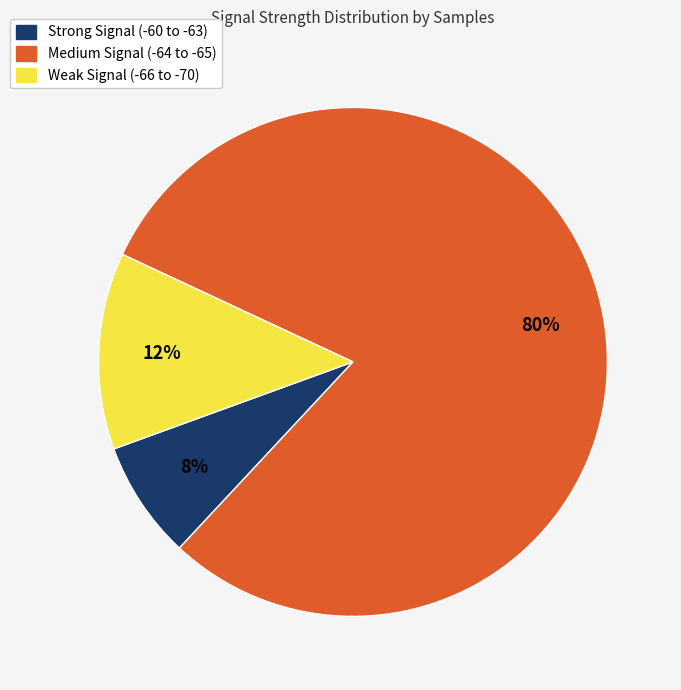

Between Weak Signal (-66 to -70) and Strong Signal (-60 to -63), which is larger?

Weak Signal (-66 to -70)